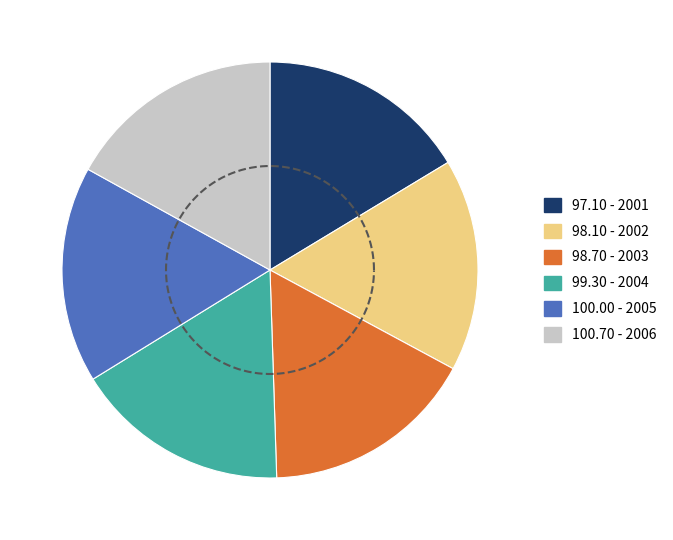

To the nearest percent, what is the average slice percentage?

17%